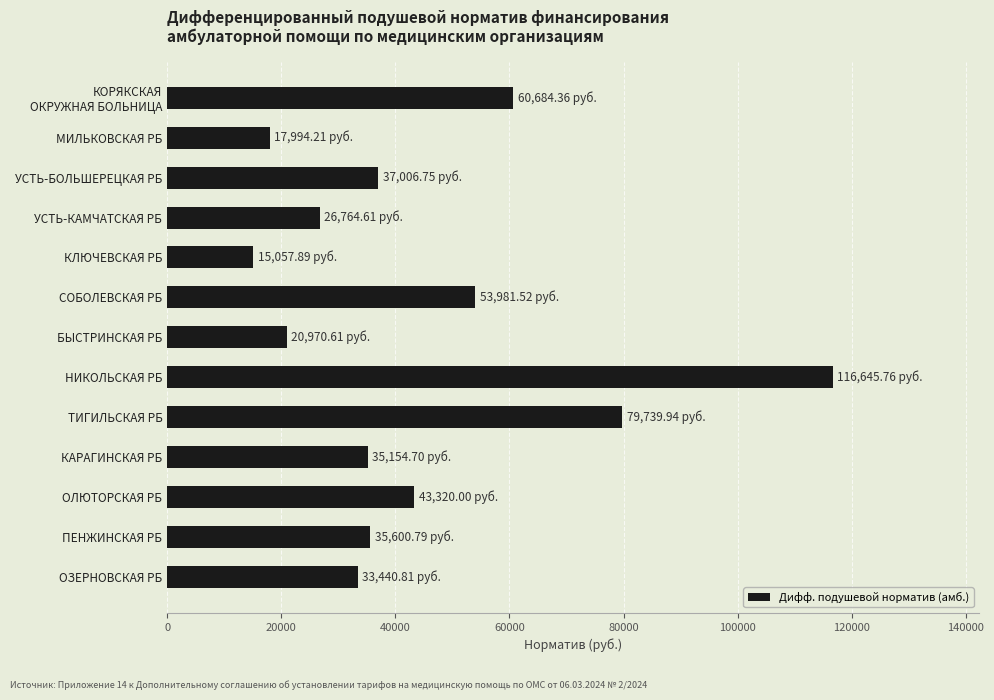

How many data points are above 35600?

7